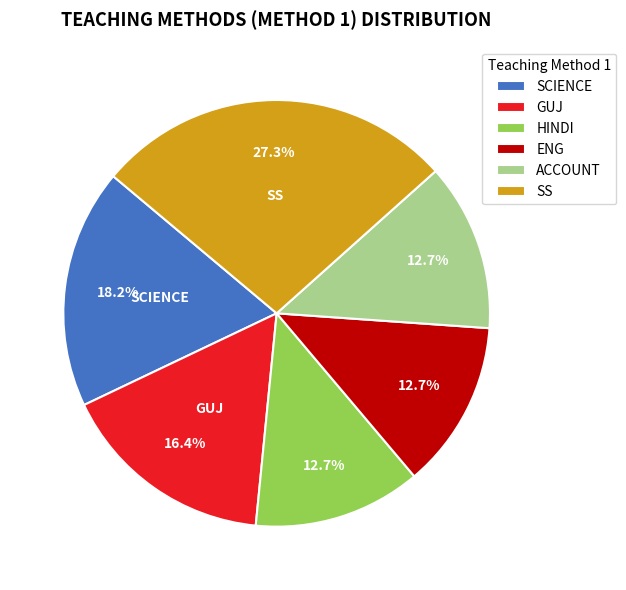

Is there any slice that represents more than half of the pie?

No